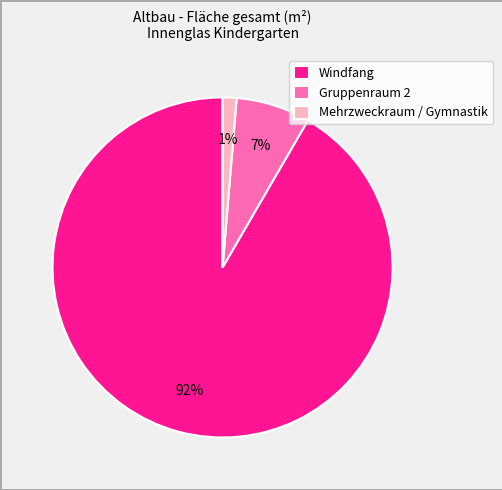

What is the majority slice?

Windfang